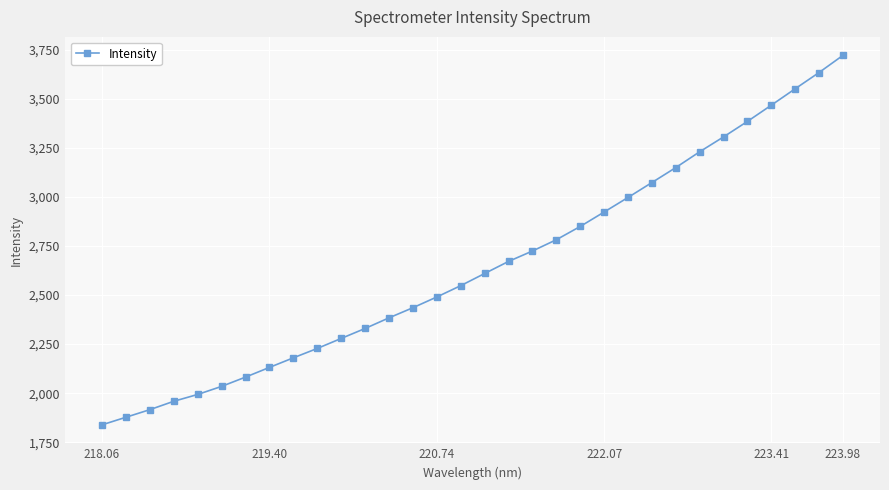

What is the sum of all values?

84791.0